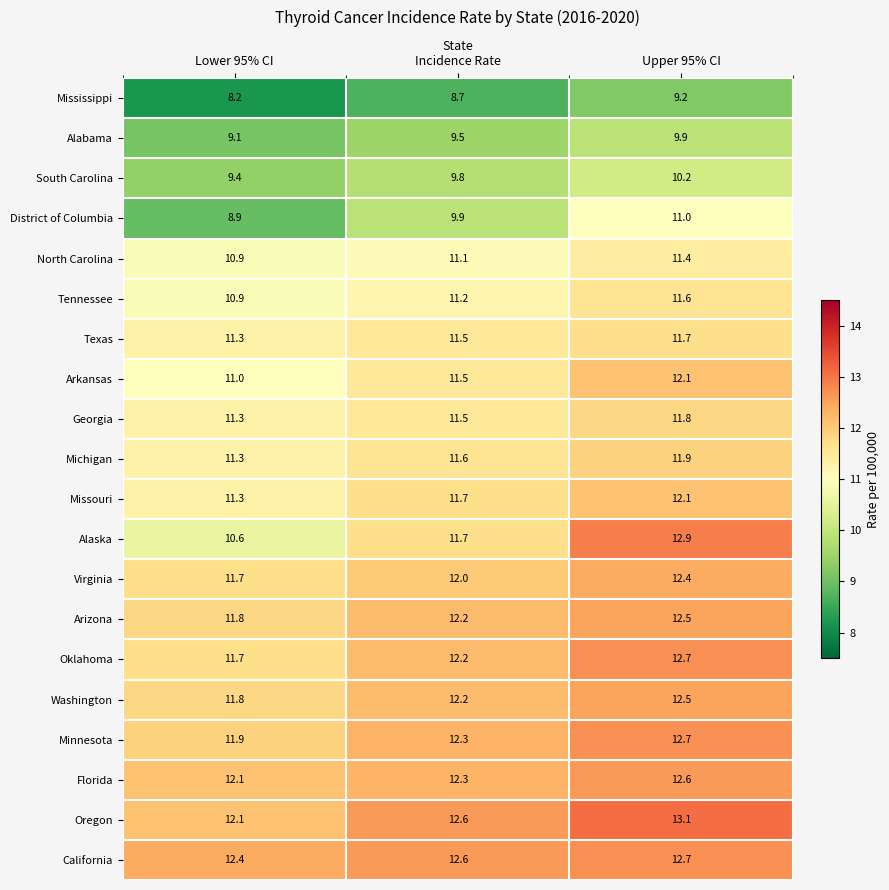

What is the average value of the Minnesota series?

12.3